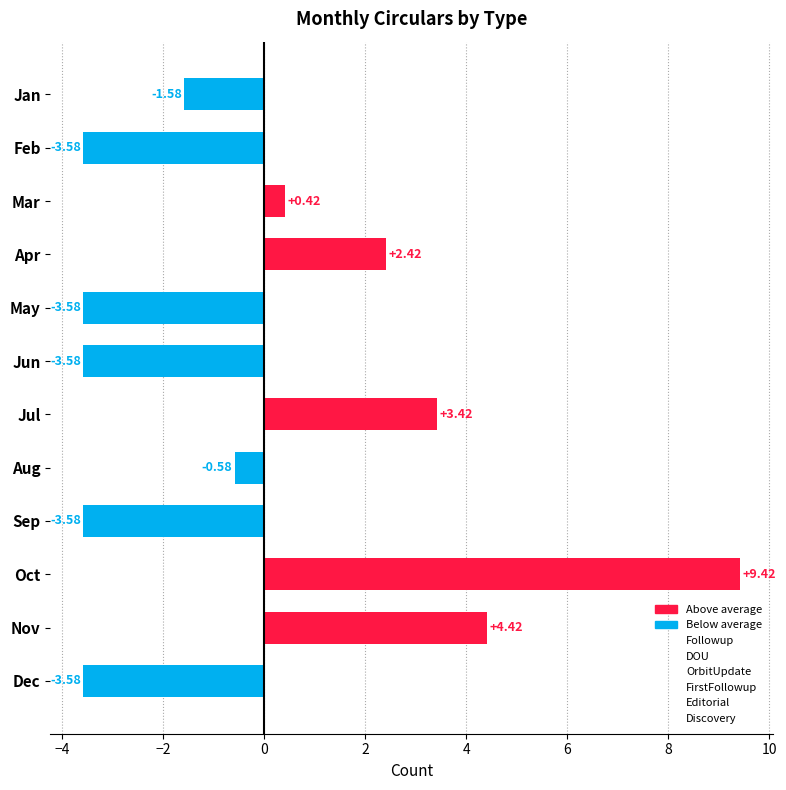

Between Jan and Oct, which is larger?

Oct